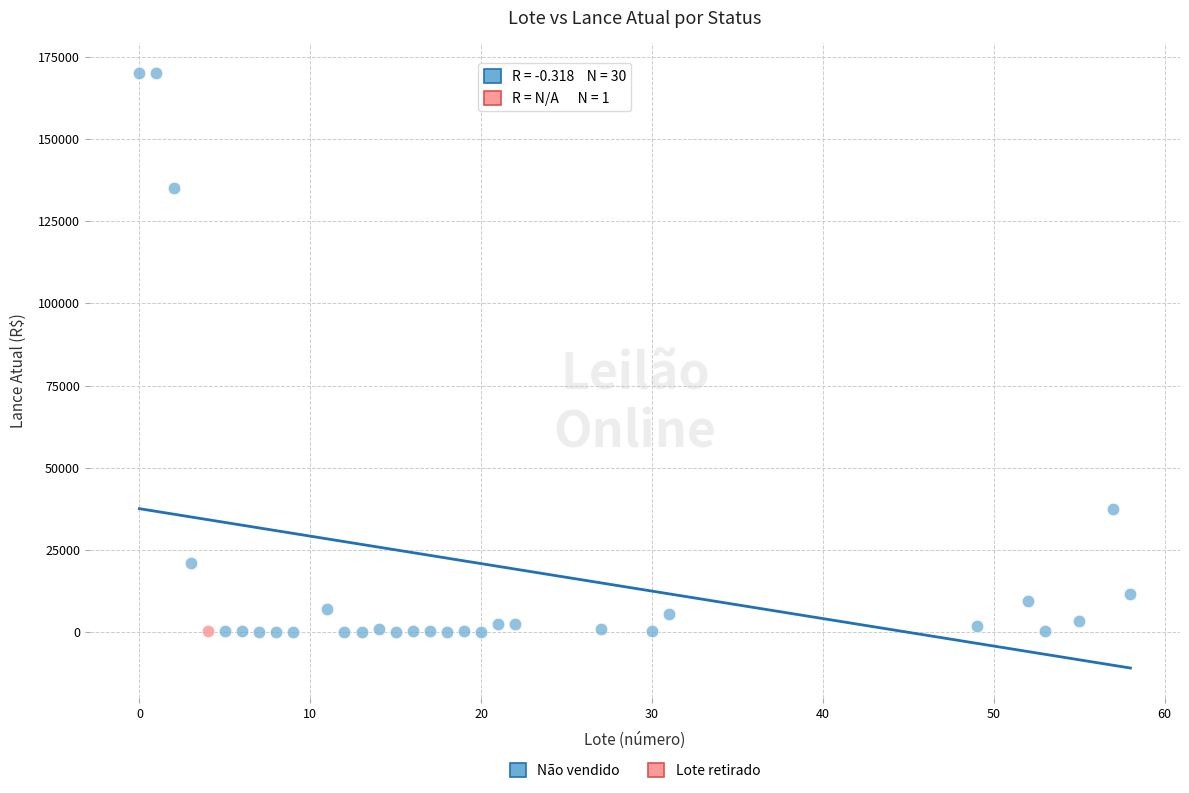

What are all the series names shown in the legend?

Não vendido, Lote retirado